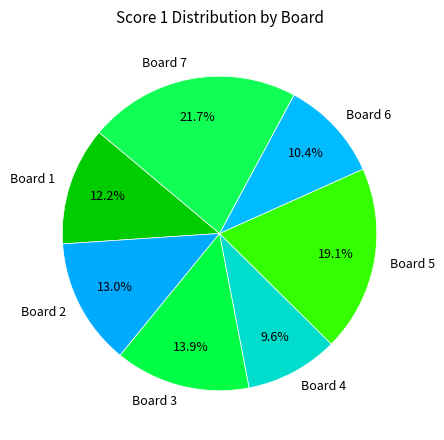

The Board 4 slice represents 22% of the pie. True or false?

False